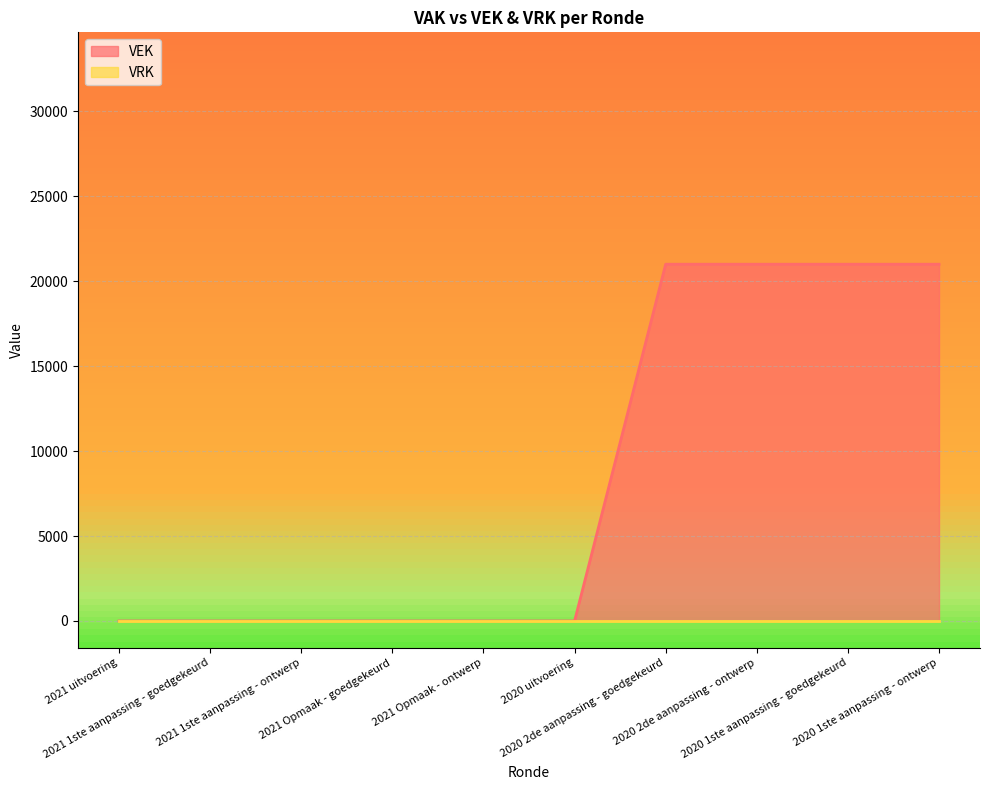

What position from the right is 2020 1ste aanpassing - ontwerp?

1